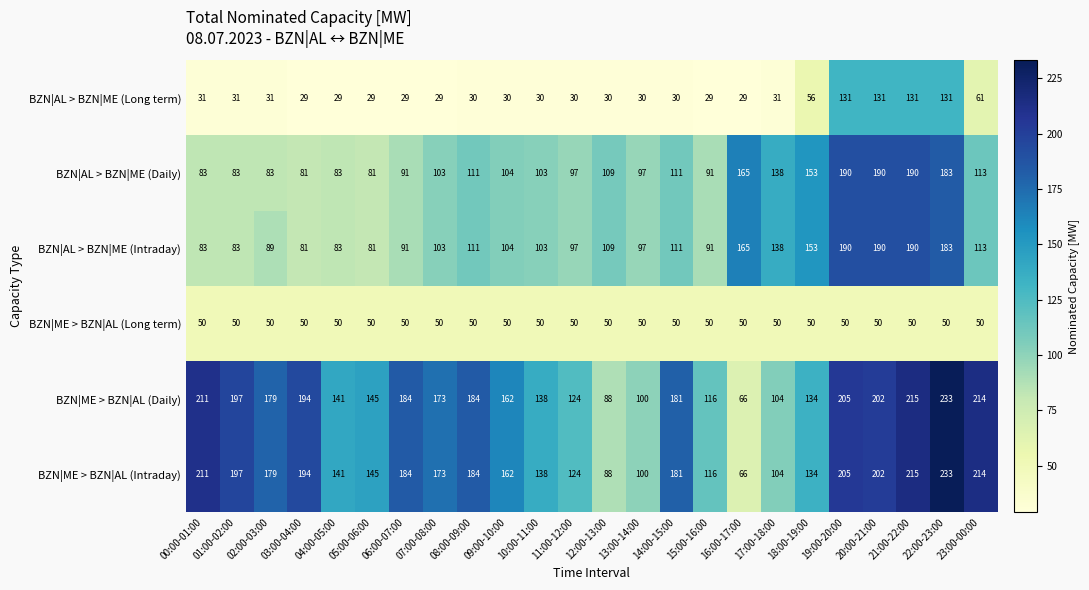

What is the maximum value for BZN|ME > BZN|AL (Long term)?

50